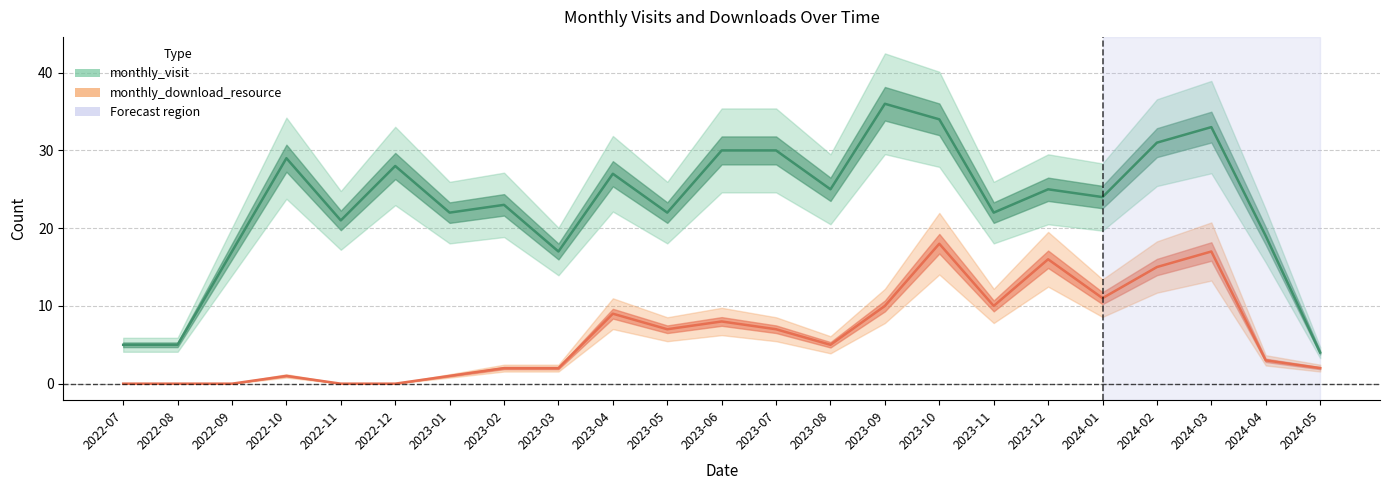

True or false: monthly_visit and monthly_download_resource intersect in this chart.

False